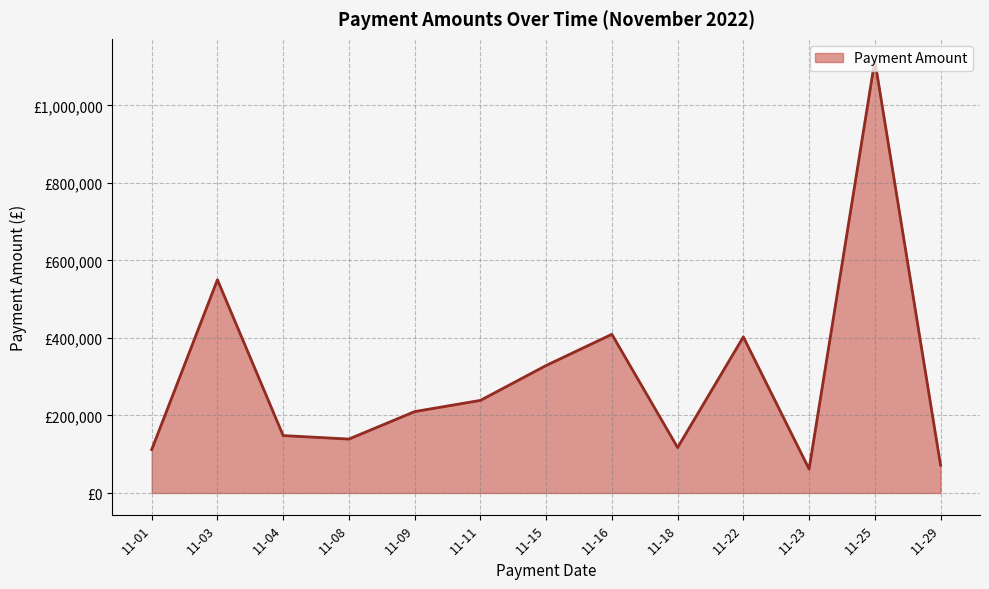

Does the chart have visible grid lines?

Yes